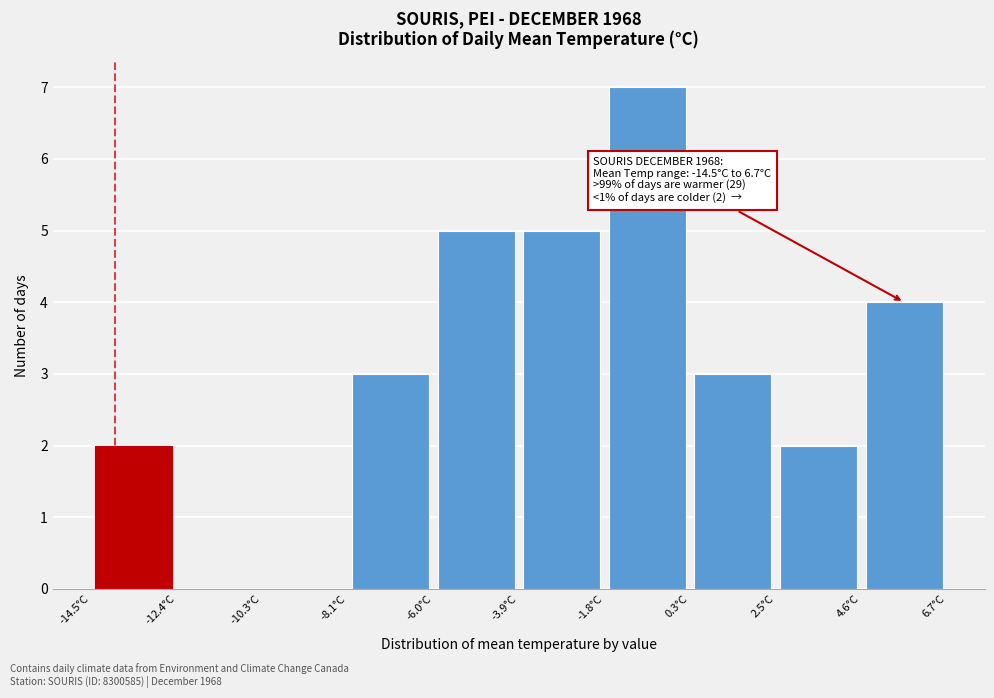

Over which range of the x-axis is the bar tallest?

-2.0 to 0.5